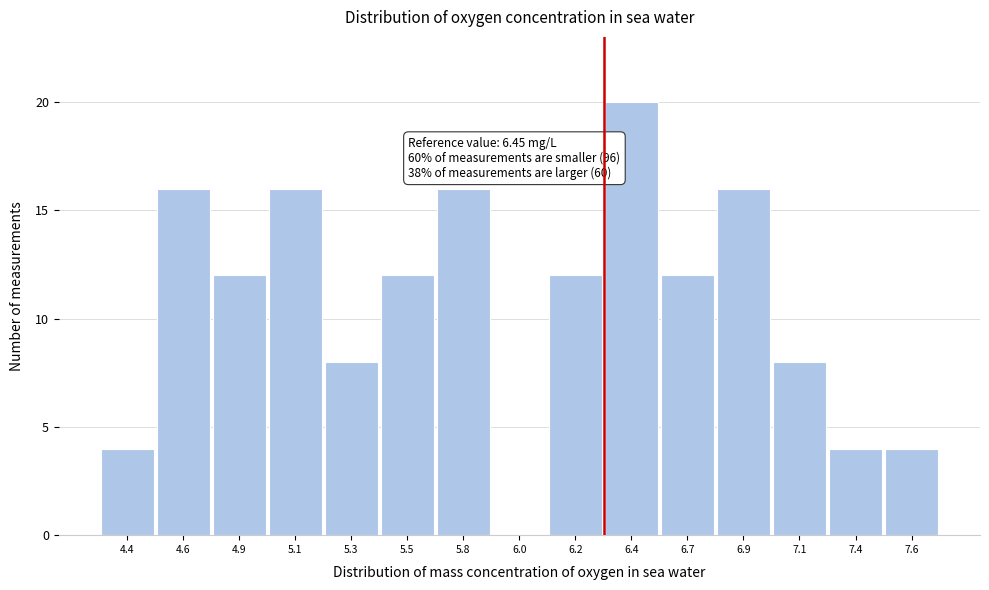

Reading left to right, transcribe all the data shown in this chart.

4.4=4	4.6=16	4.9=12	5.1=16	5.3=8	5.5=12	5.8=16	6.0=0	6.2=12	6.4=20	6.7=12	6.9=16	7.1=8	7.4=4	7.6=4